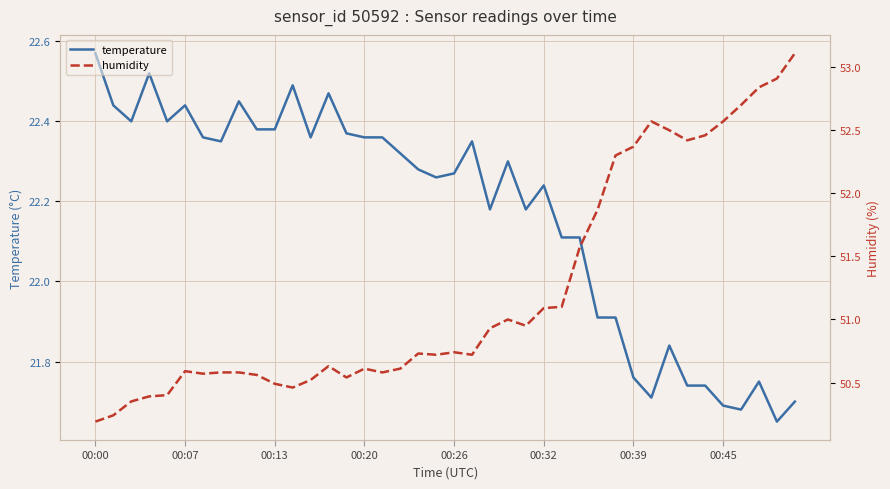

Is it true that humidity equals 50.7 at 19?

True